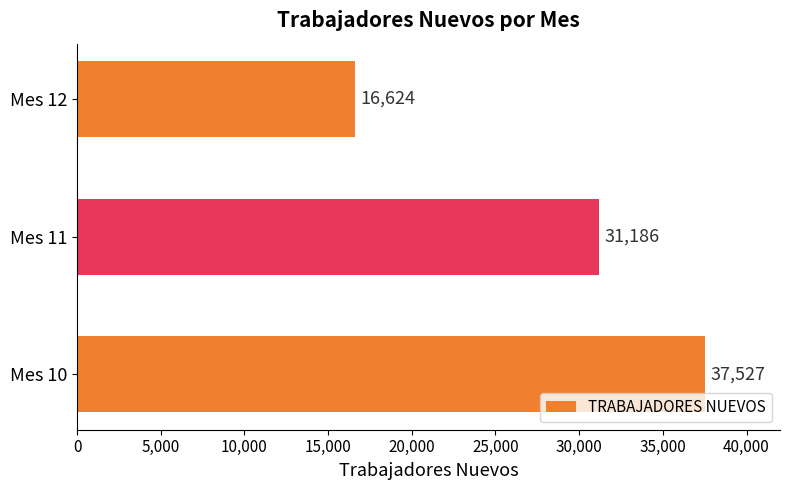

How many distinct data groups are displayed?

1